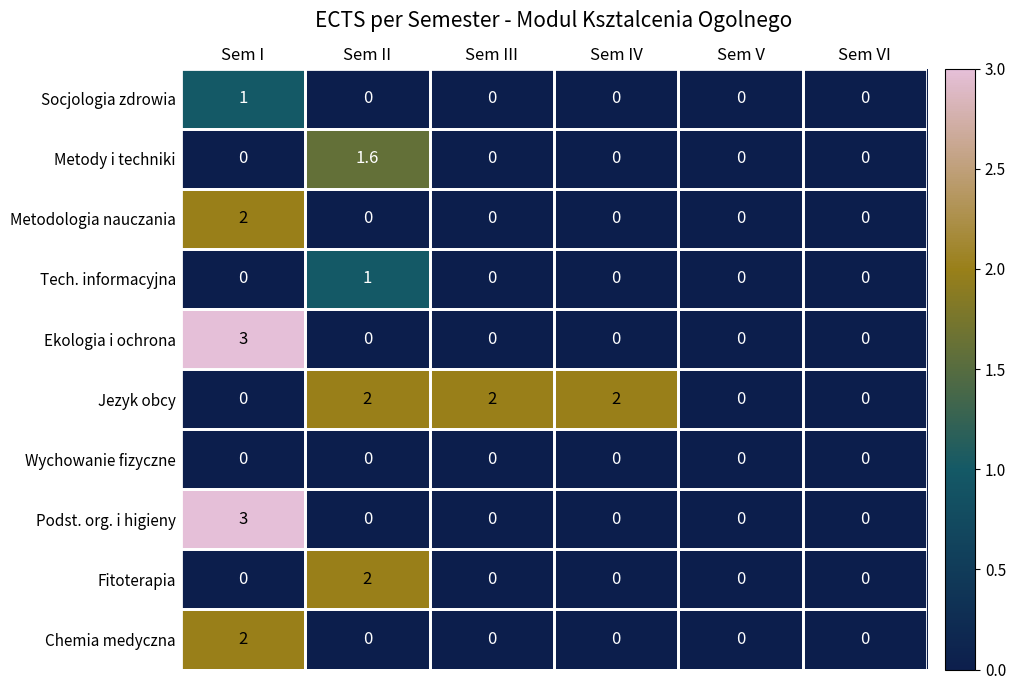

The Podst. org. i higieny series shows 5.1 at Sem I. True or false?

False